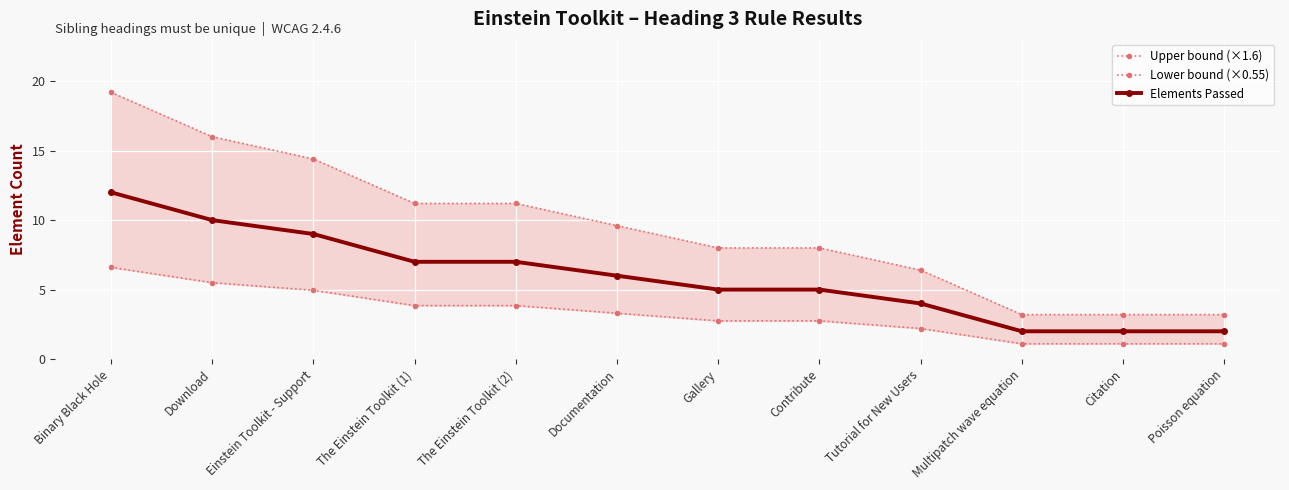

Between Gallery and Contribute, which series saw the biggest shift?

Upper bound (×1.6)